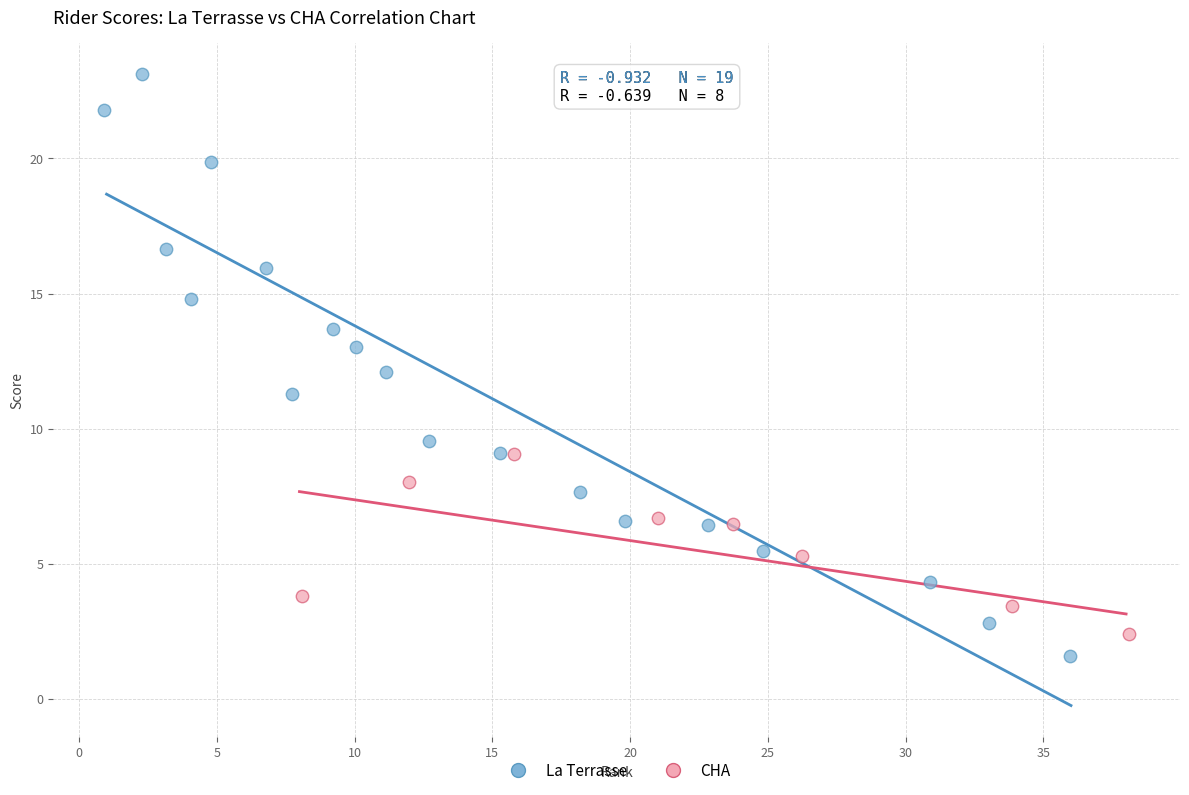

Which series contains the highest Y value?

La Terrasse